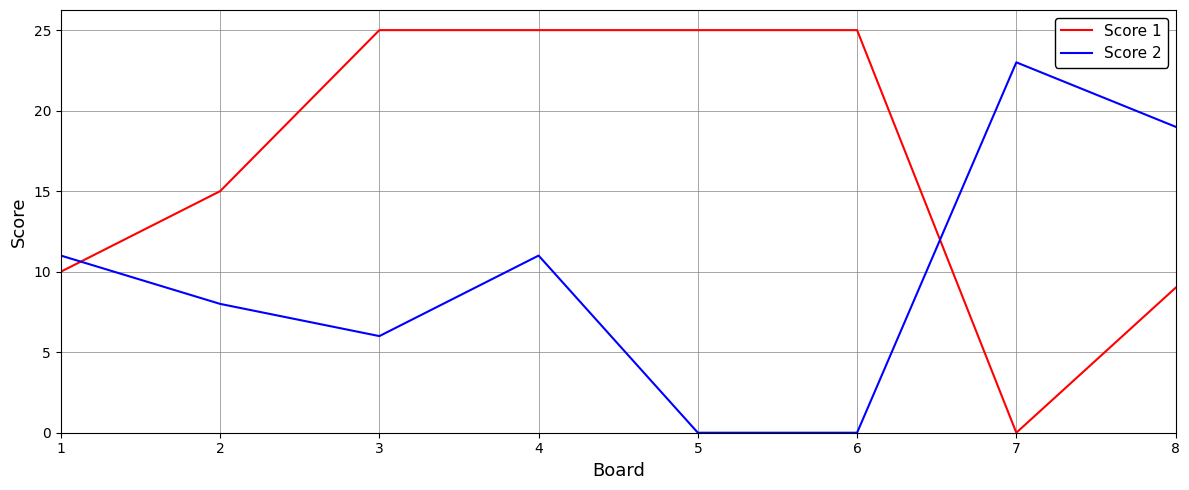

Does the chart display data point markers on the line(s)?

No